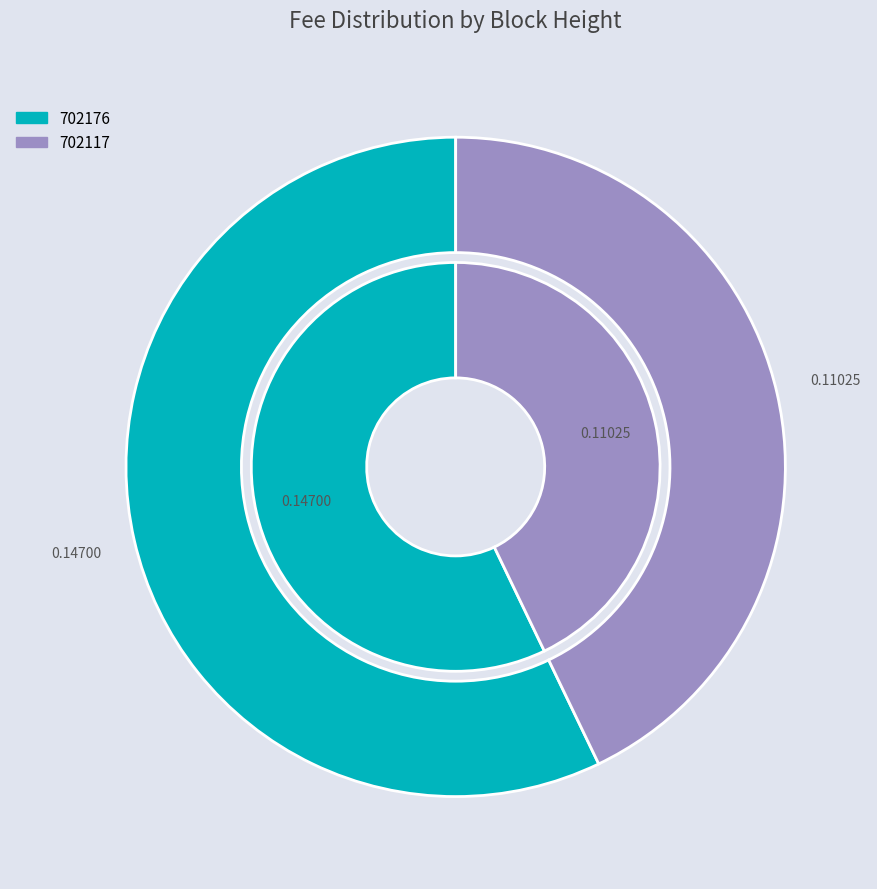

To the nearest percent, what portion does 702117 represent?

43%